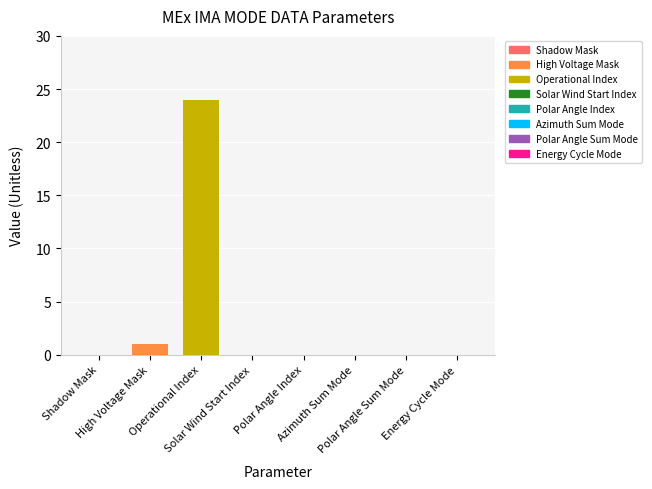

What is the label of the 6th bar from the left?

Azimuth Sum Mode